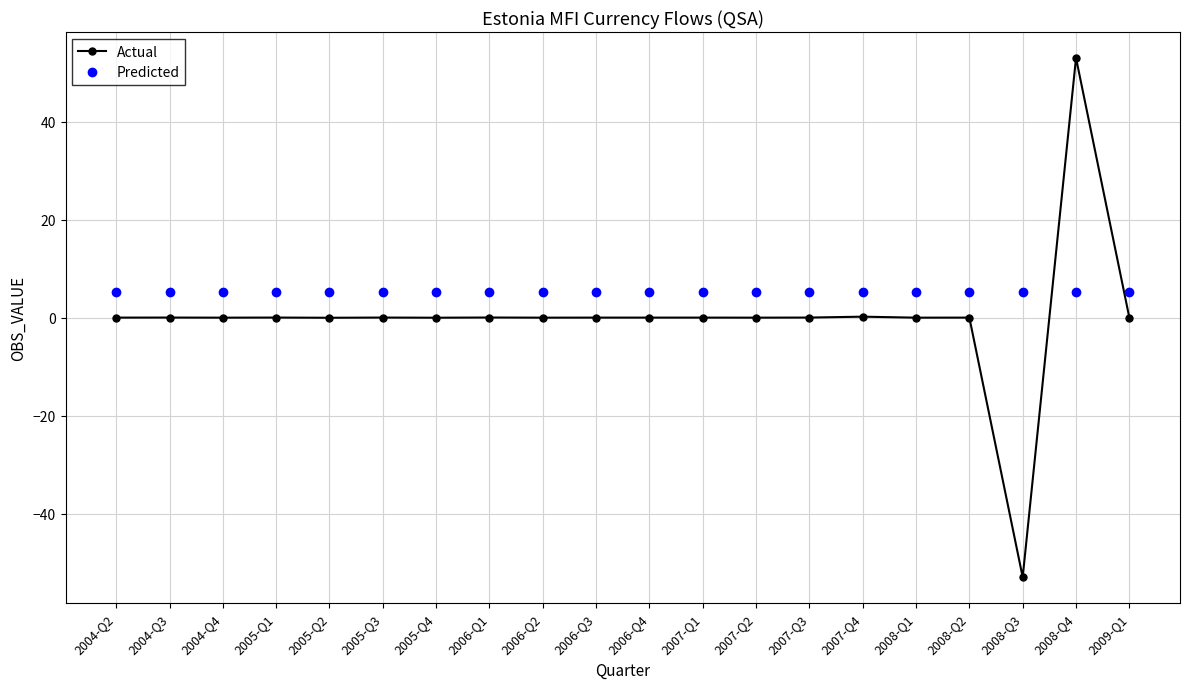

What is the value of the Predicted point at the 11th from the left?

5.3